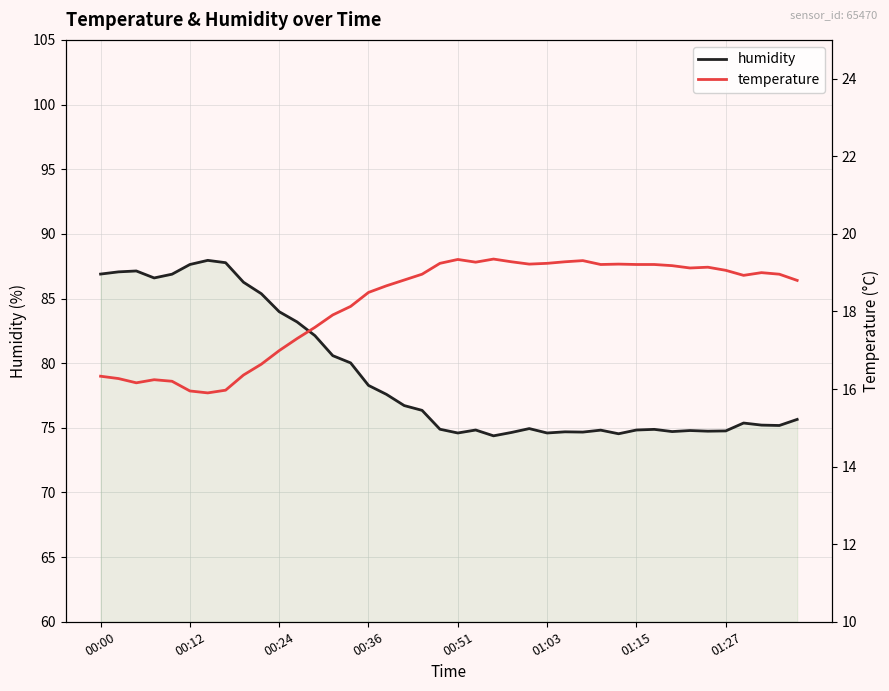

In temperature, how many points are lower than both neighbors (excluding endpoints)?

7